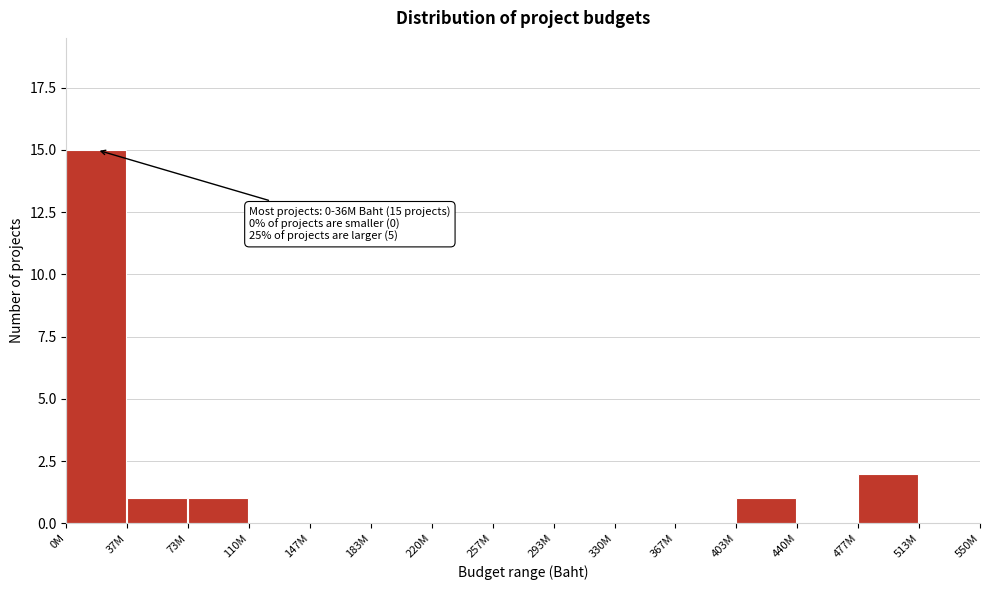

Reading left to right, list all the values displayed in this chart.

0M=15	37M=1	73M=1	110M=0	147M=0	183M=0	220M=0	257M=0	293M=0	330M=0	367M=0	403M=1	440M=0	477M=2	513M=0